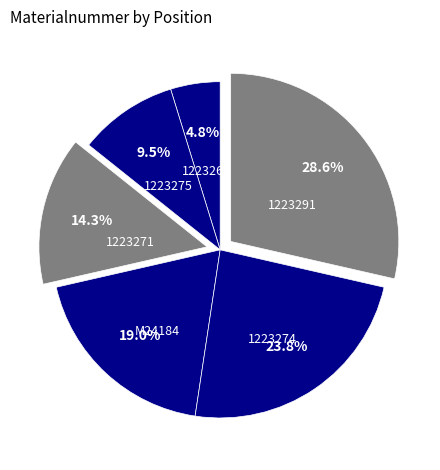

Do 1223291 and M24184 together represent more than half of the pie?

No